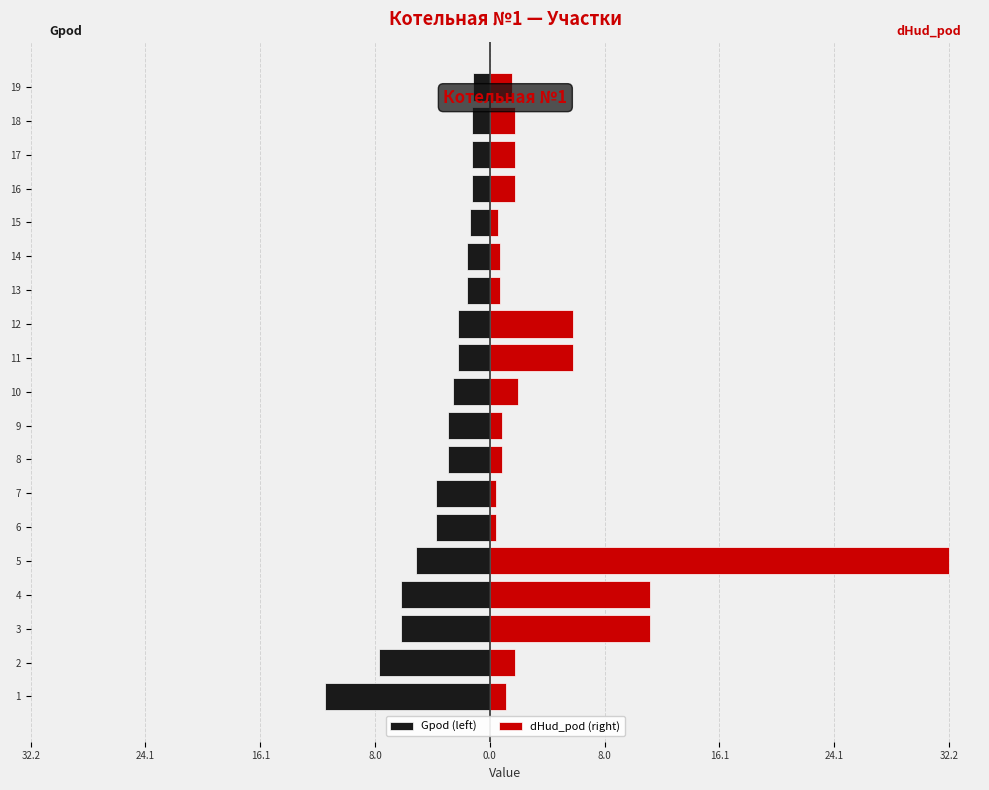

Reading left to right, extract all data points from this chart.

Gpod (left): -11.5	-7.8	-6.2	-6.2	-5.2	-3.7	-3.7	-3.0	-3.0	-2.6	-2.2	-2.2	-1.6	-1.6	-1.4	-1.2	-1.2	-1.2	-1.1
dHud_pod (right): 1.2	1.7	11.2	11.2	32.2	0.4	0.4	0.8	0.8	2.0	5.9	5.9	0.7	0.7	0.6	1.8	1.8	1.8	1.6